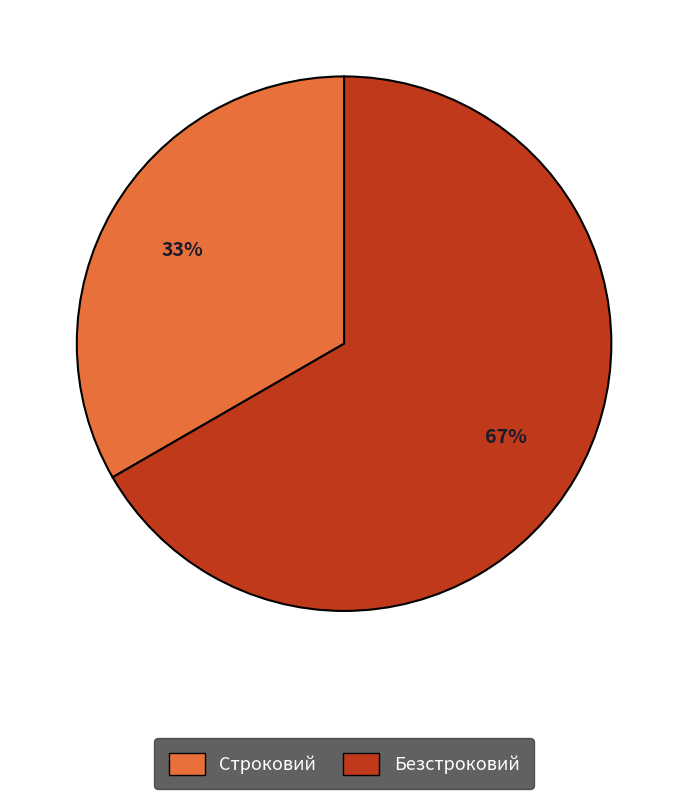

Which category has the biggest portion of the pie?

Безстроковий